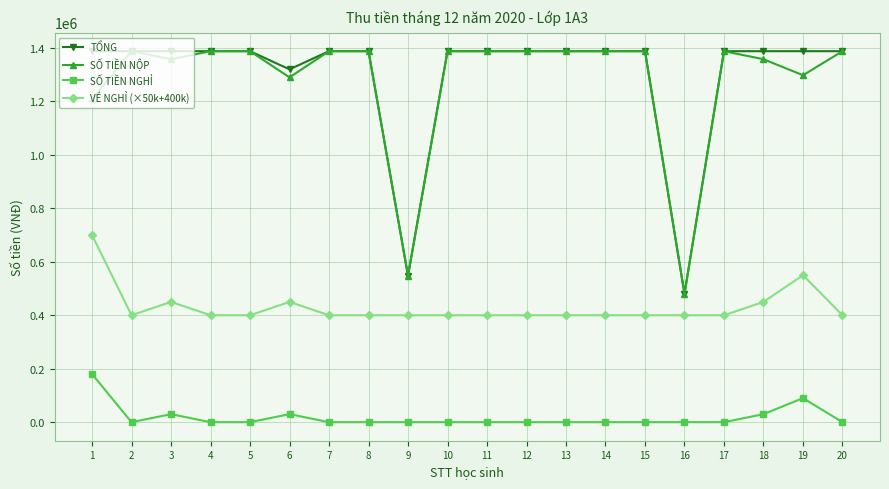

True or false: SỐ TIỀN NGHỈ and VÉ NGHỈ (×50k+400k) intersect in this chart.

False